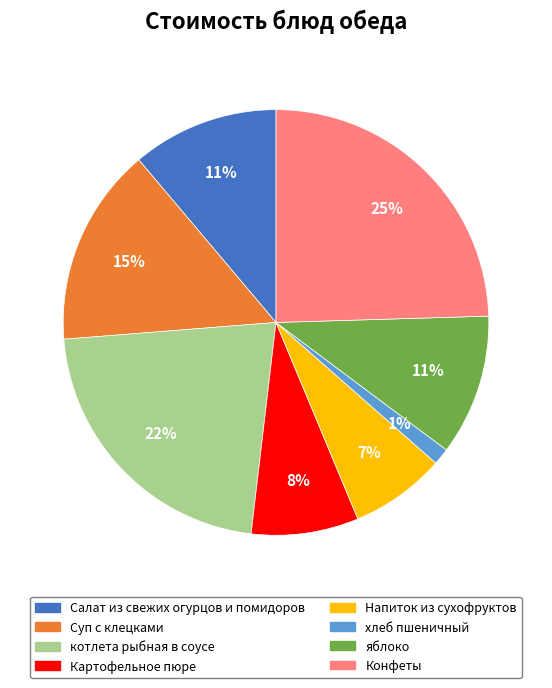

Is the sum of котлета рыбная в соусе and Салат из свежих огурцов и помидоров greater than half?

No